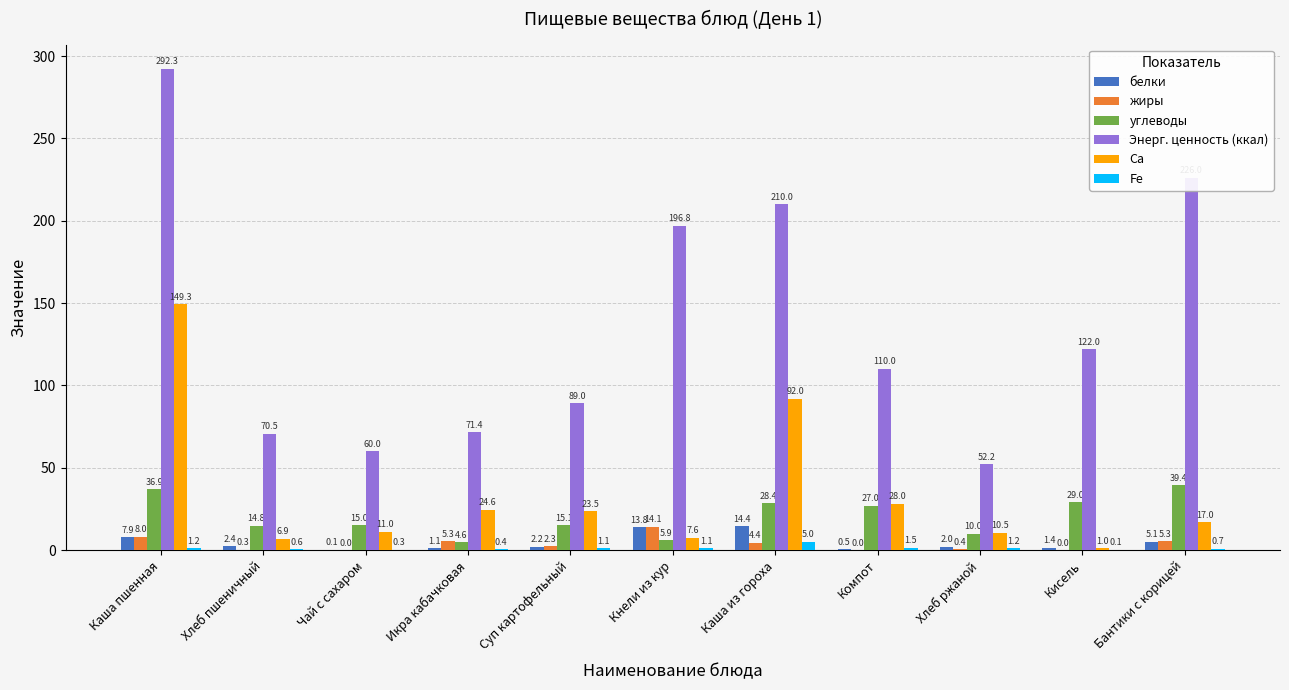

Where is Ca nearest to the value 75?

Каша из гороха